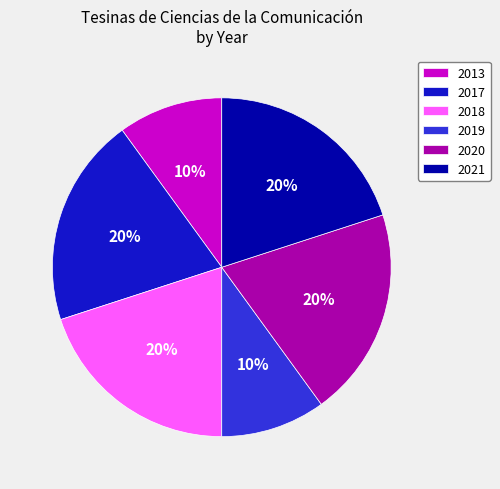

True or false: 2021 accounts for 11% of the total.

False